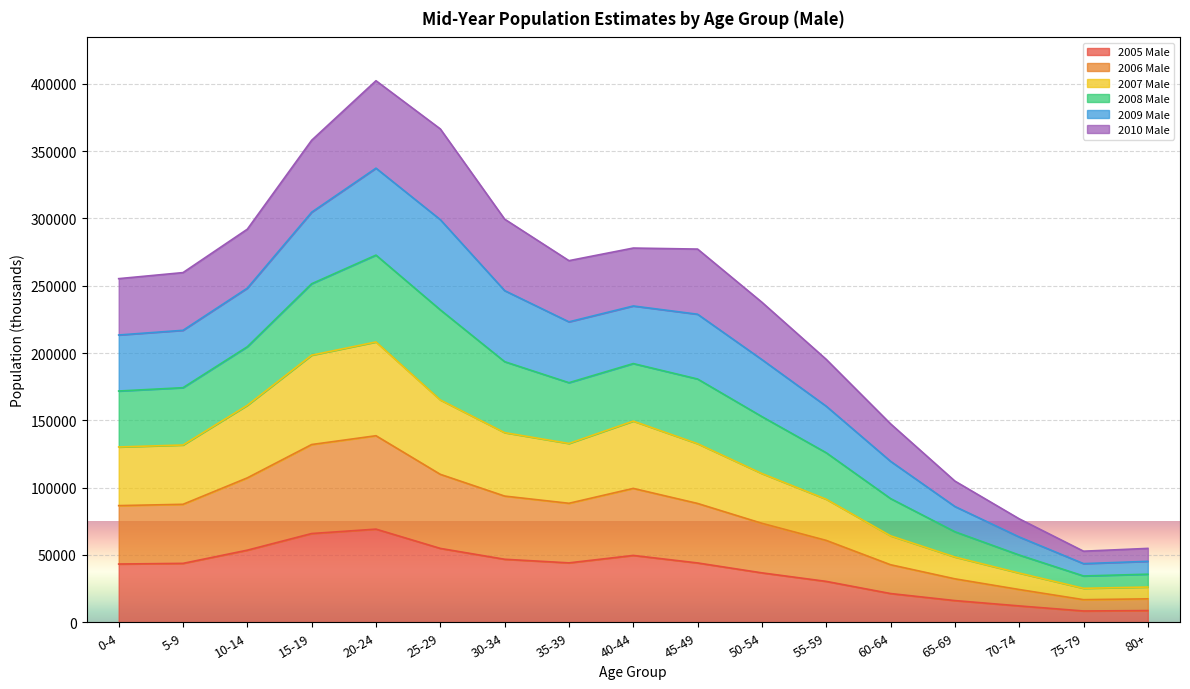

Which label corresponds to the smallest value in the chart?

75-79